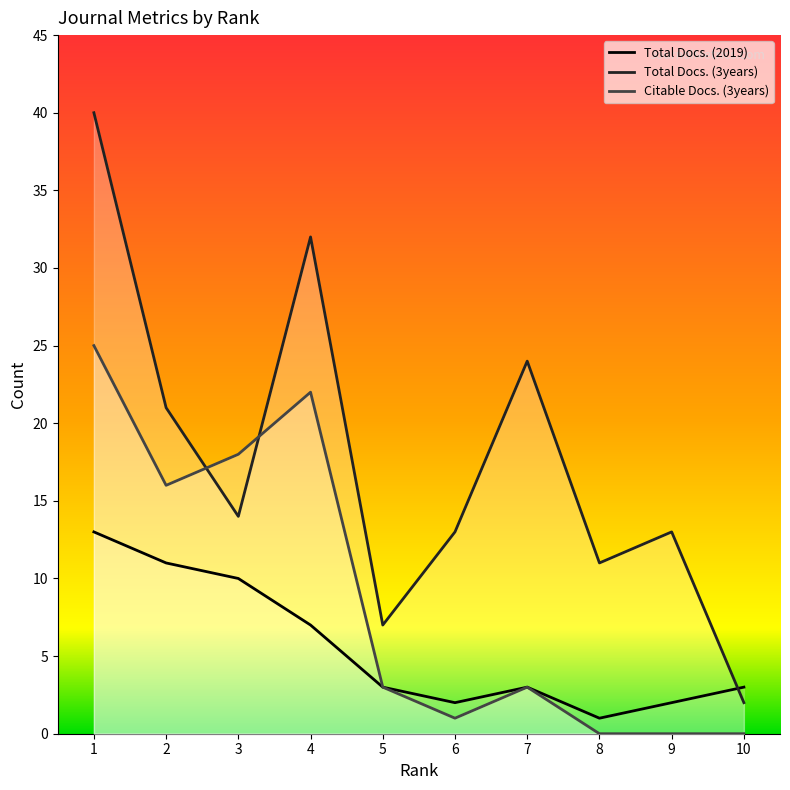

Between which two adjacent categories do Total Docs. (3years) and Total Docs. (2019) first intersect?

9 and 10